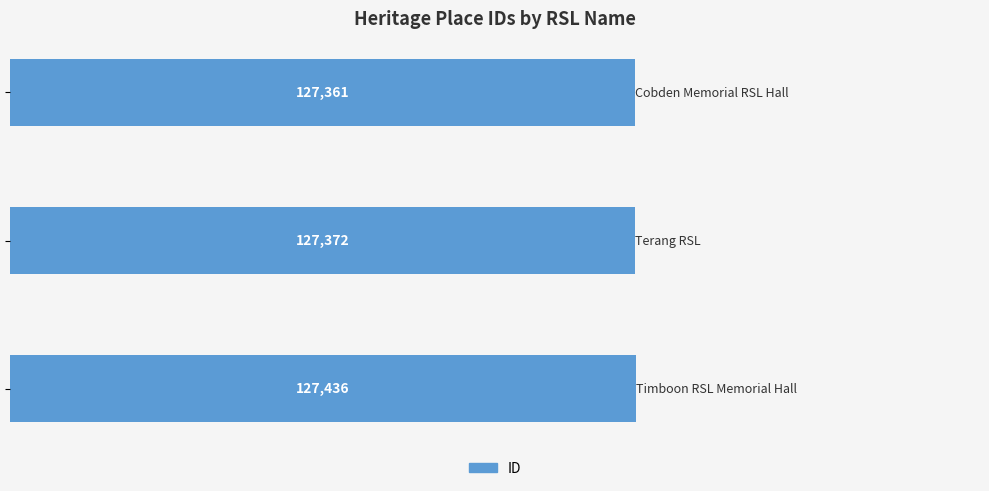

Reading bottom to top, list all the values displayed in this chart.

127436	127372	127361